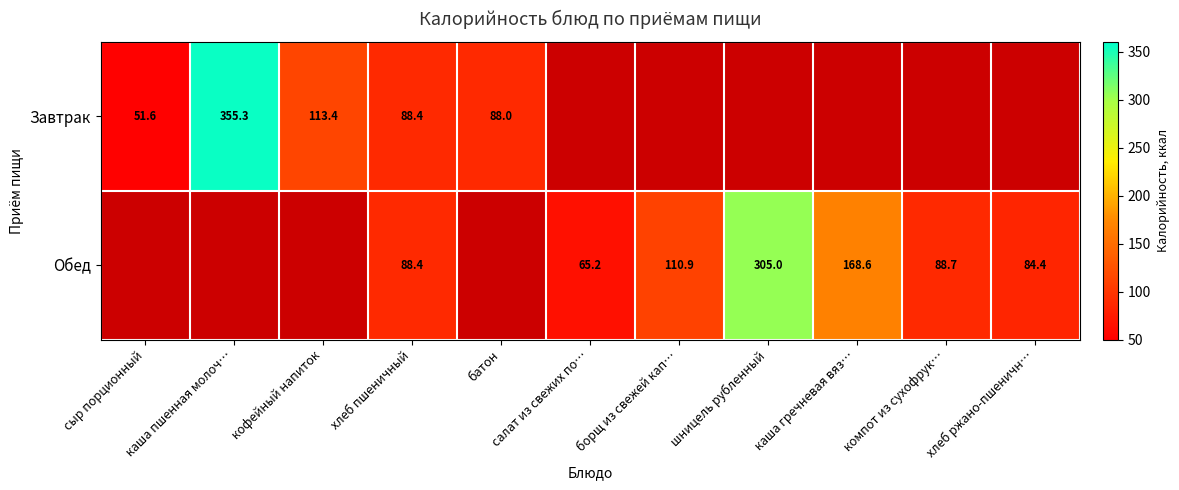

The value of Обед at хлеб пшеничный is 88.4. True or false?

True